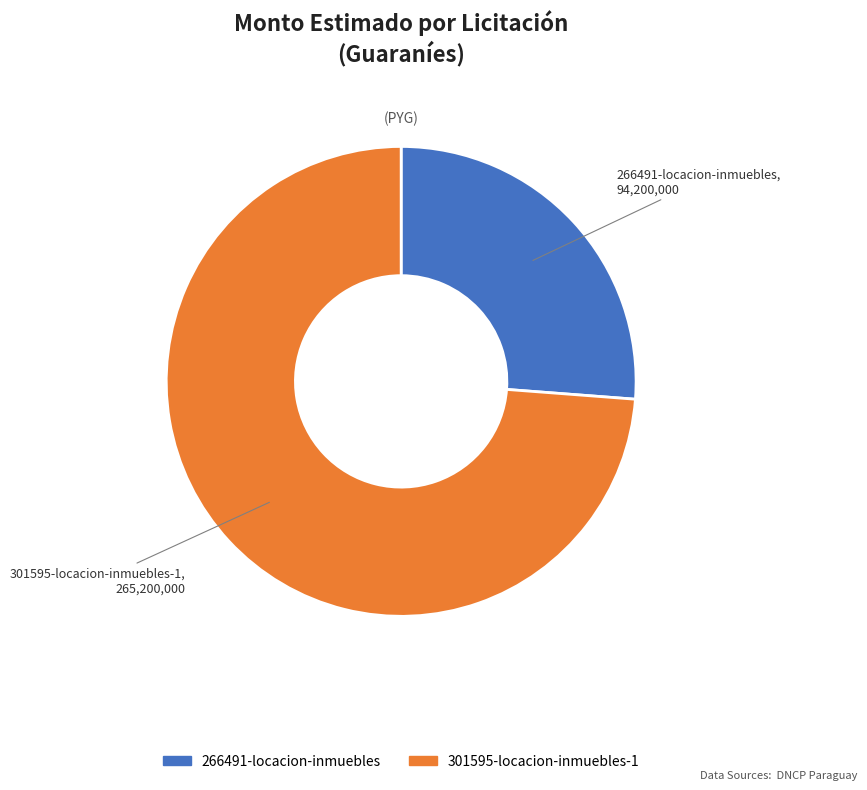

Is there a majority slice in this chart?

Yes